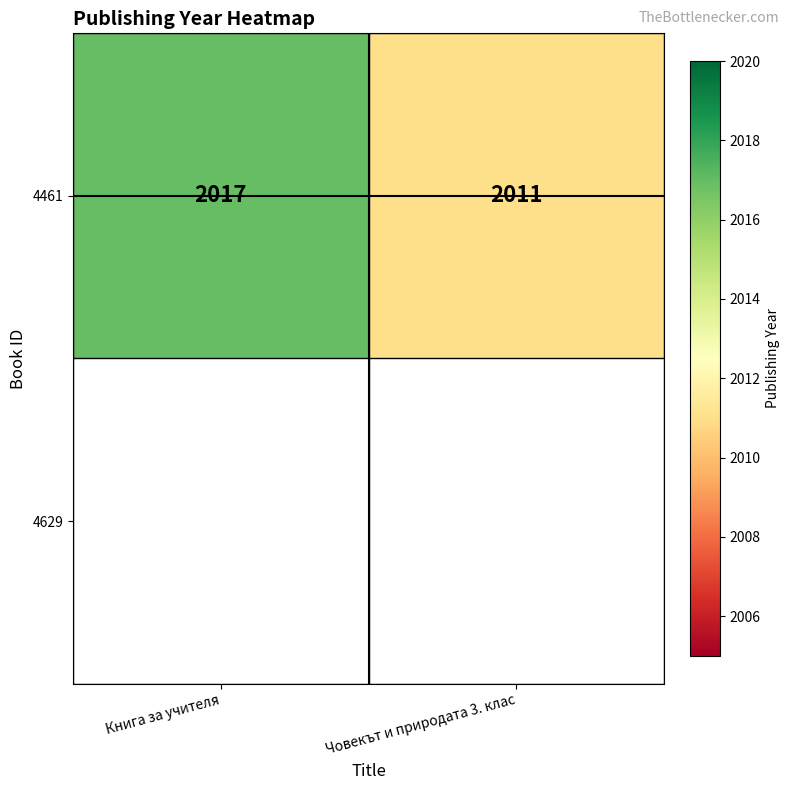

What is the difference between the maximum and minimum values?

6